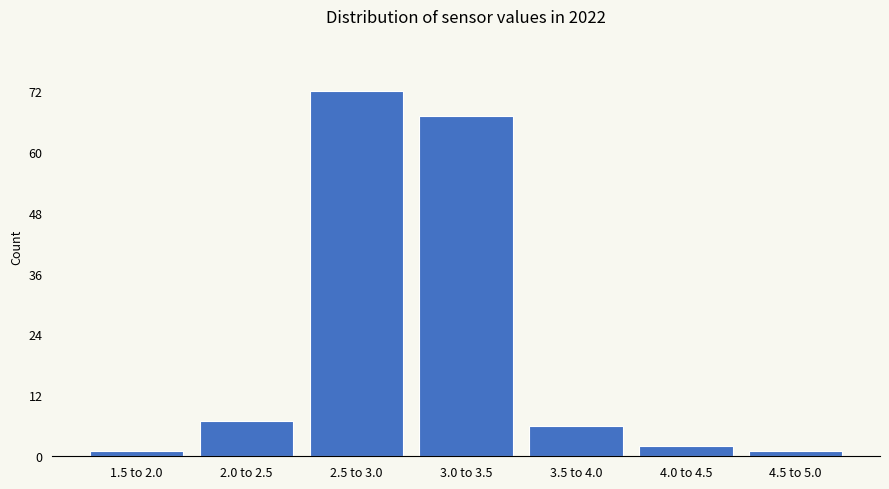

Reading right to left, list all the values displayed in this chart.

1	2	6	67	72	7	1